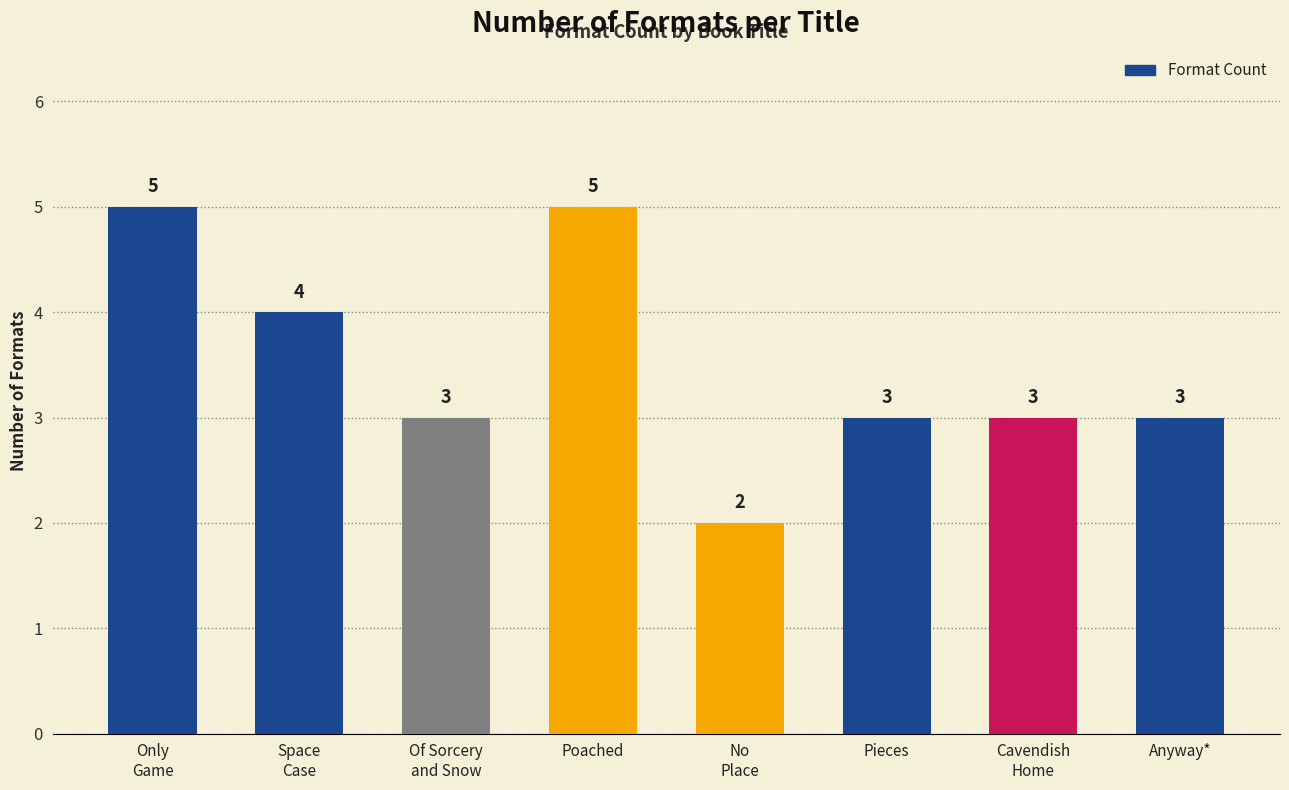

What is the sum of all values?

28